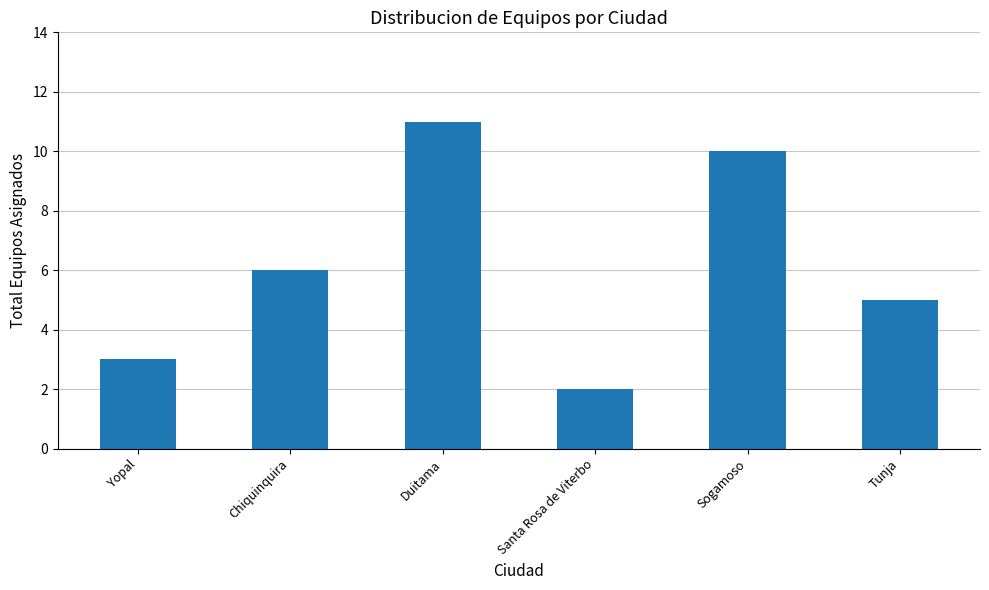

Count the values in the range 3 to 10.

4